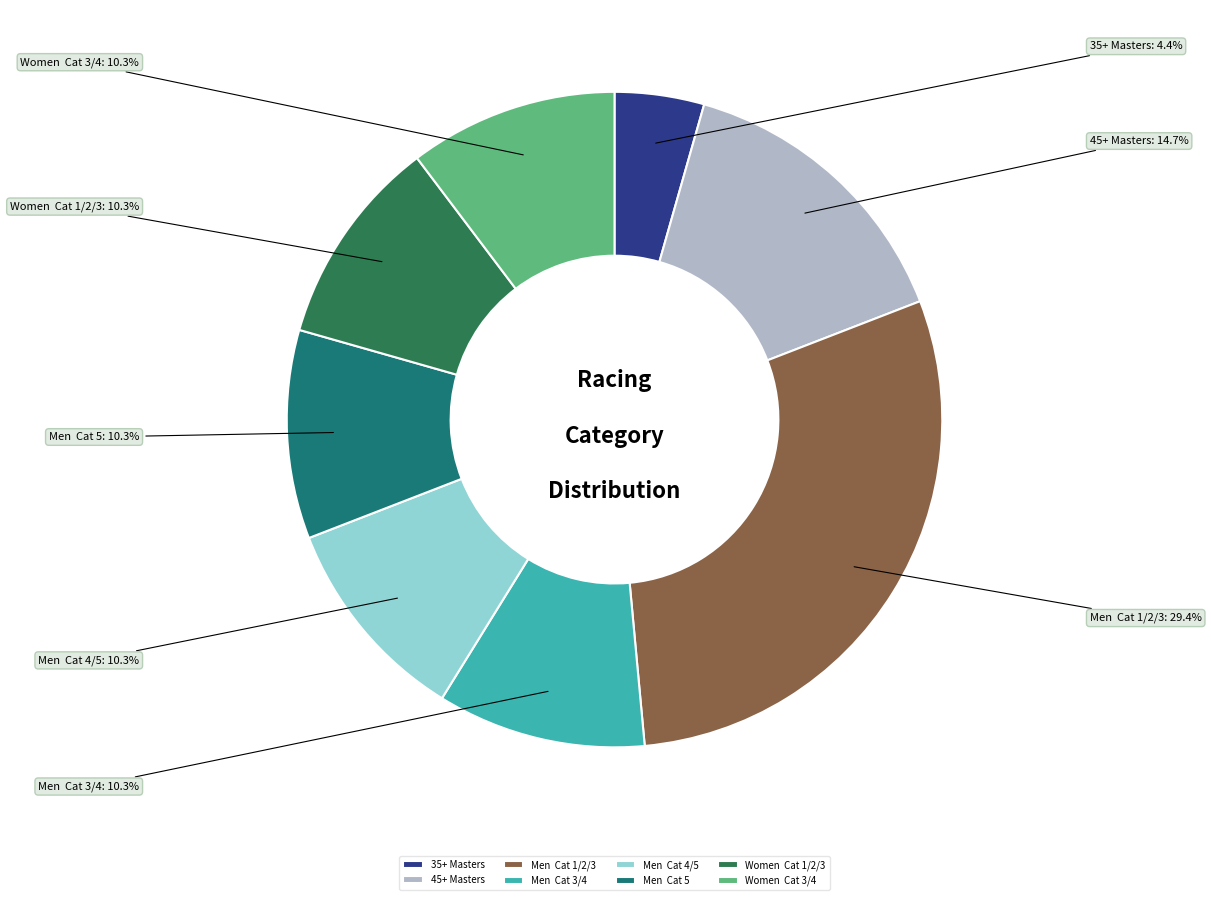

Which category has the biggest portion of the pie?

Men Cat 1/2/3